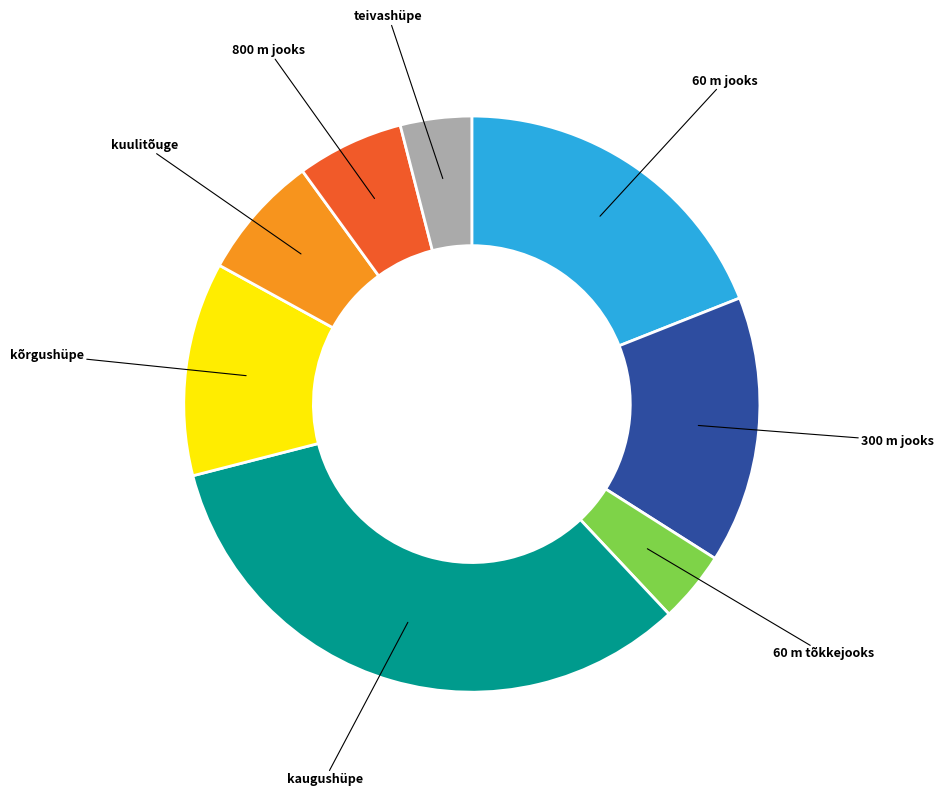

Count the number of slices in the pie.

8